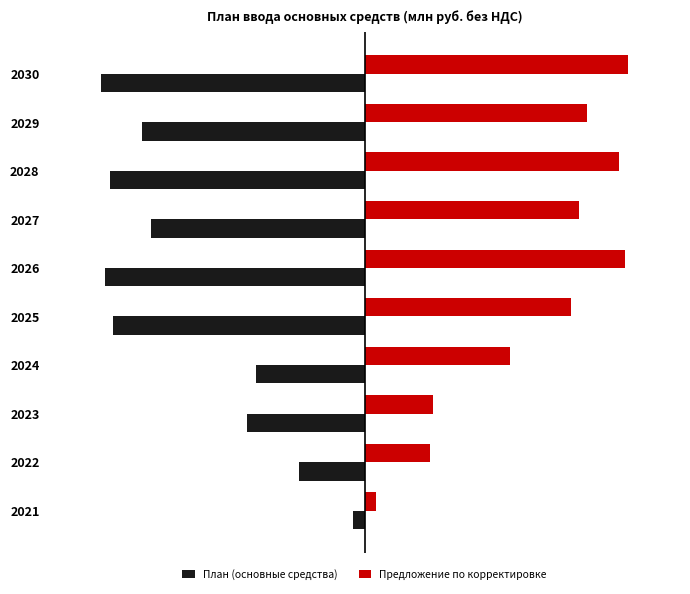

Rank the series by their average value, from highest to lowest.

Предложение по корректировке, План (основные средства)